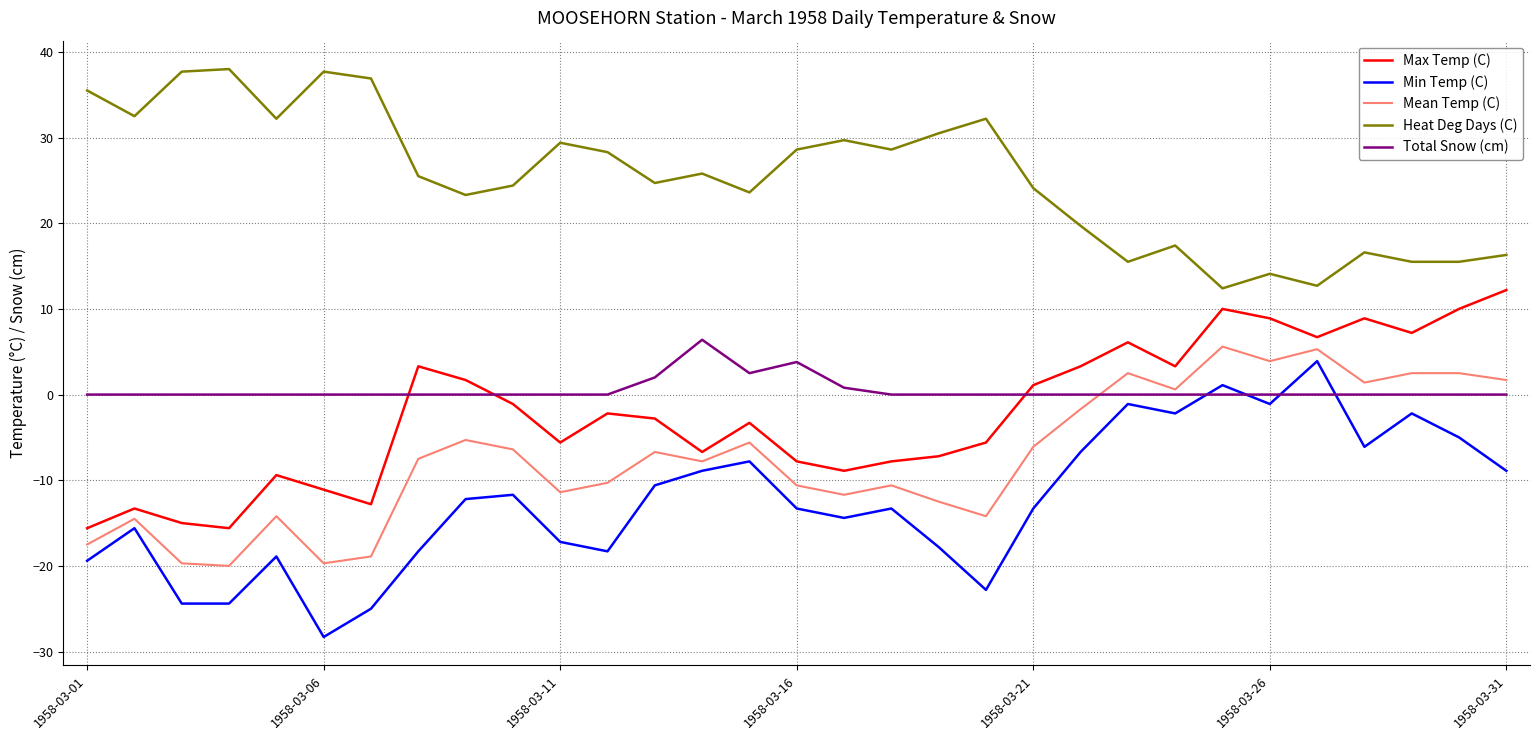

Count the number of categories in the chart.

31